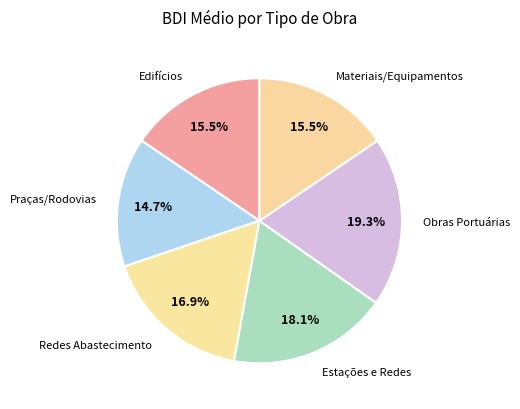

Is there a majority slice in this chart?

No